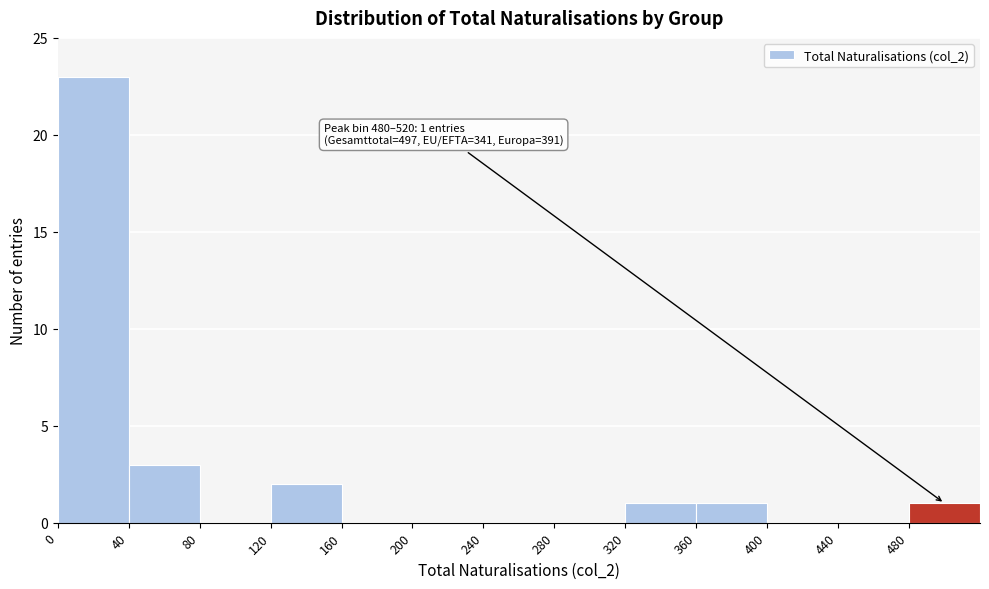

Over which range of the x-axis is the bar tallest?

0 to 40